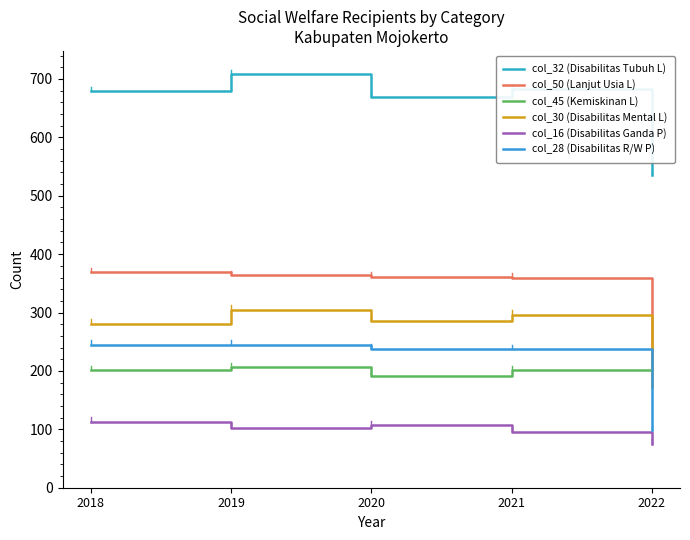

Between 2018 and 2022, which series saw the biggest shift?

col_28 (Disabilitas R/W P)